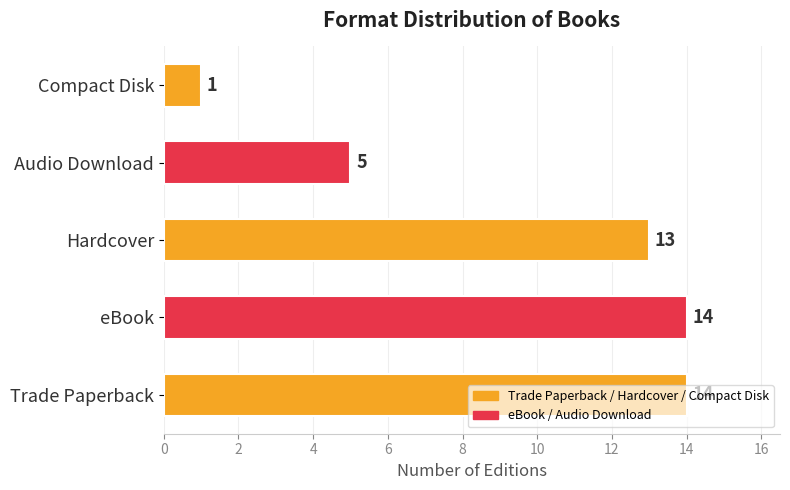

The value at Trade Paperback is 7. True or false?

False